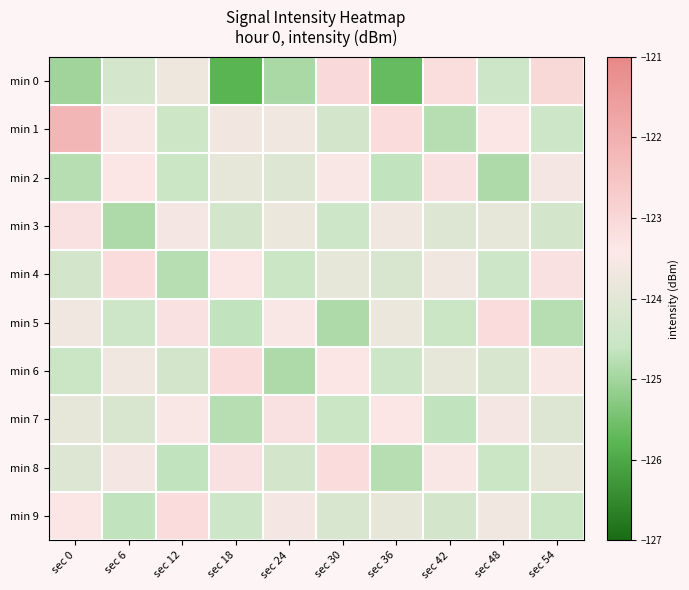

At which category is the sum across all series the highest?

sec 0